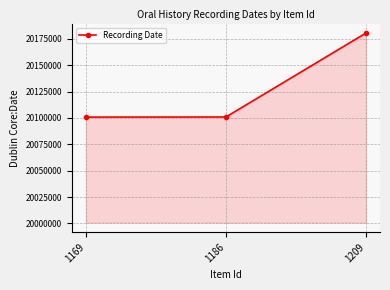

What is the sum of the values at 1209 and 1169?

40281321